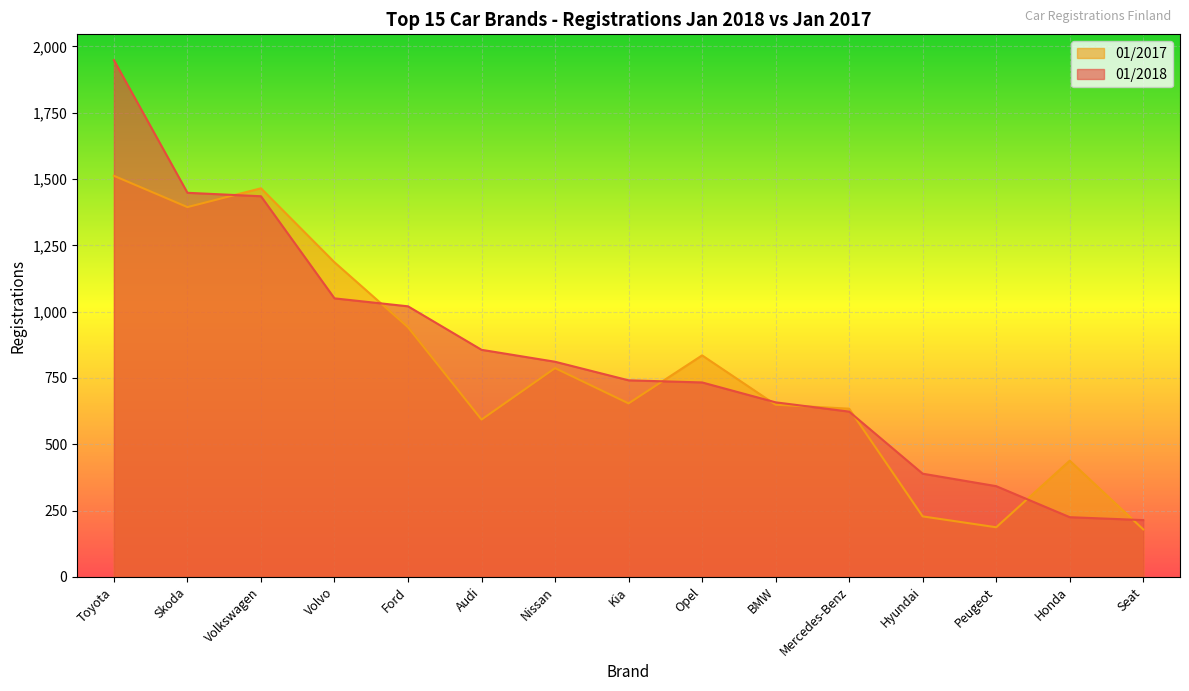

What is the approximate value of 01/2017 at Mercedes-Benz, to the nearest 100?

600